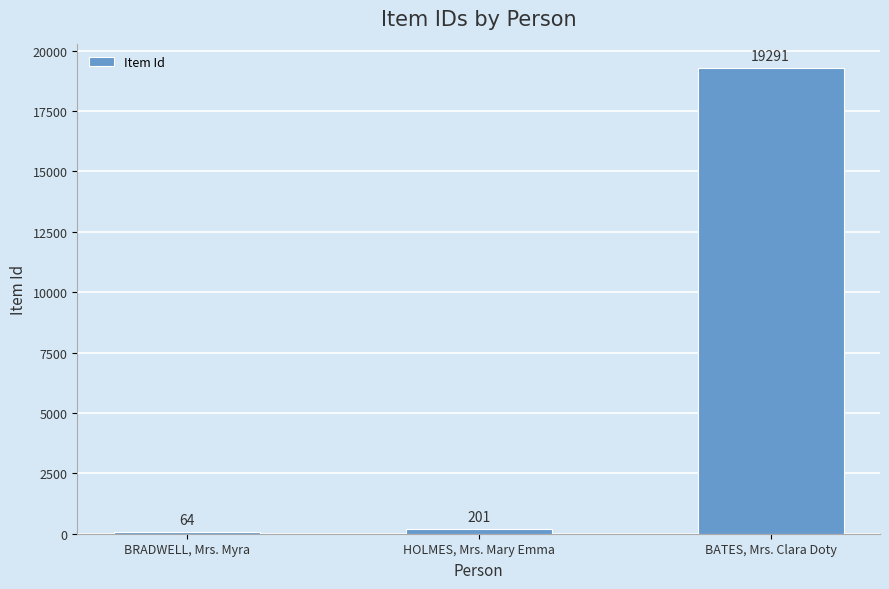

List the labels in order of value, largest first.

BATES, Mrs. Clara Doty, HOLMES, Mrs. Mary Emma, BRADWELL, Mrs. Myra